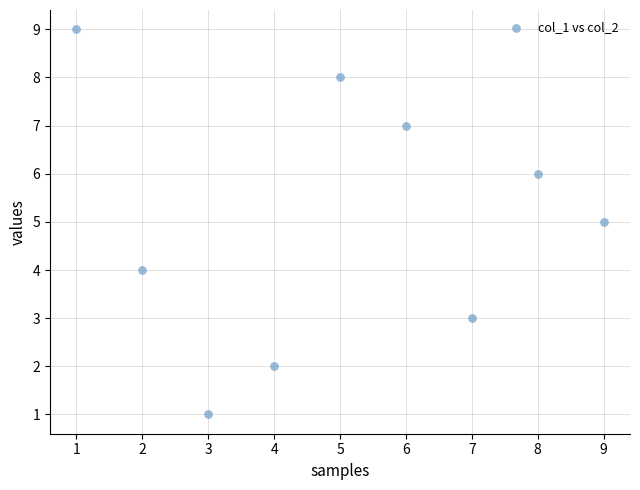

What is the range of Y values (max minus min)?

8